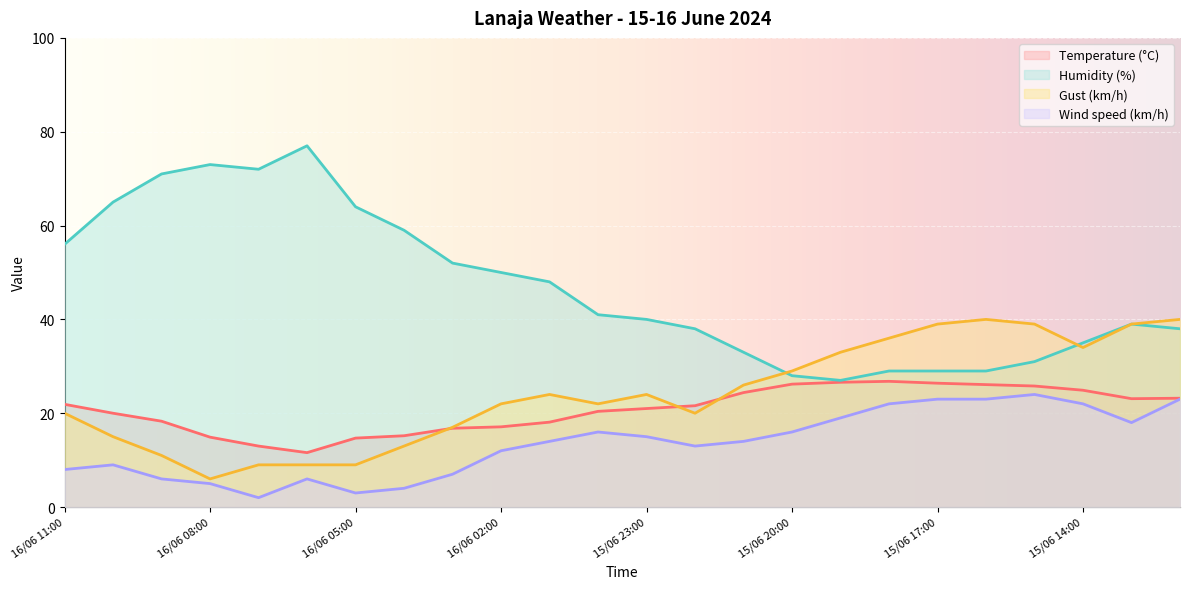

How many data points in Humidity (%) are above 41?

11